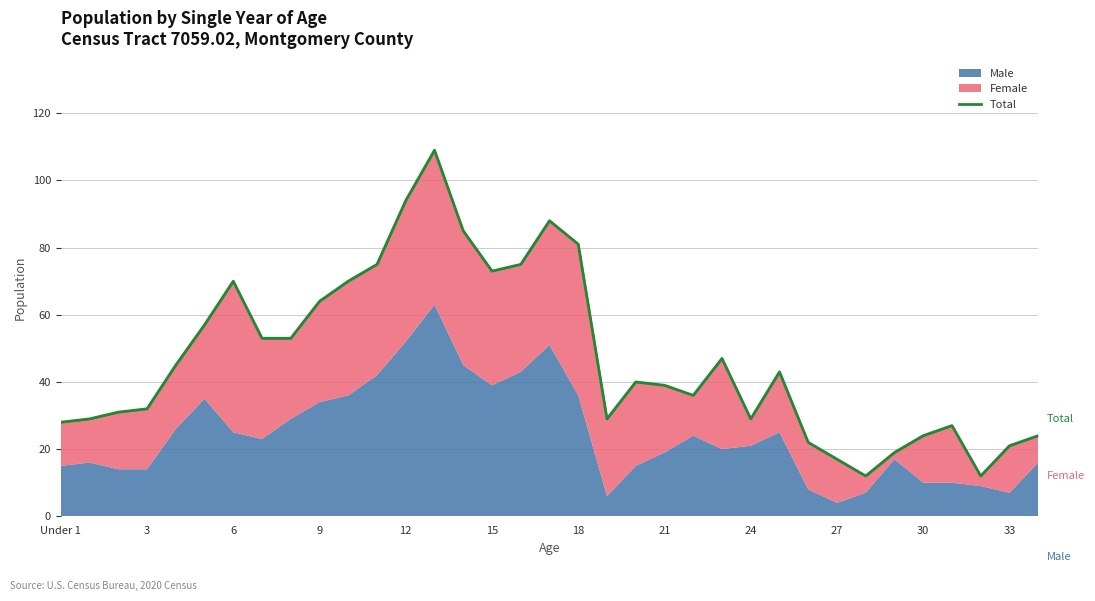

Does the chart have visible grid lines?

Yes